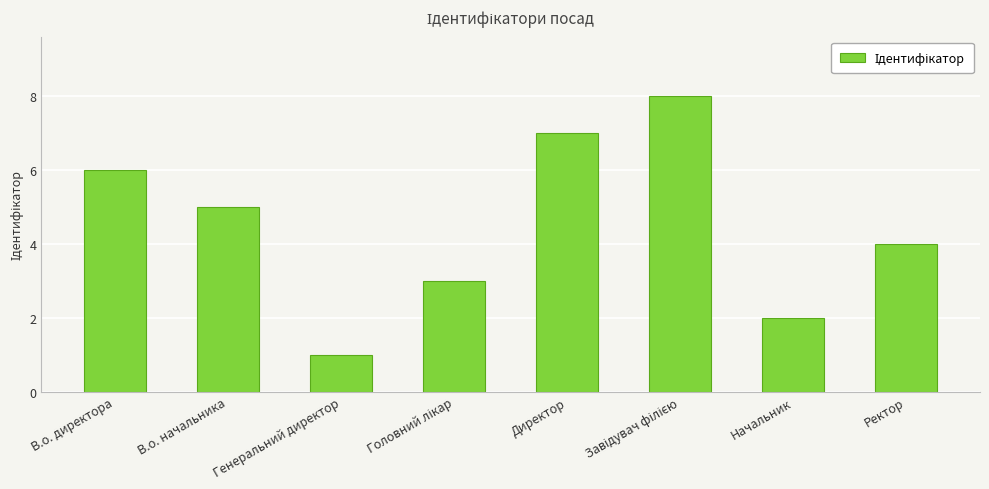

True or false: the data shows 5 at В.о. начальника.

True